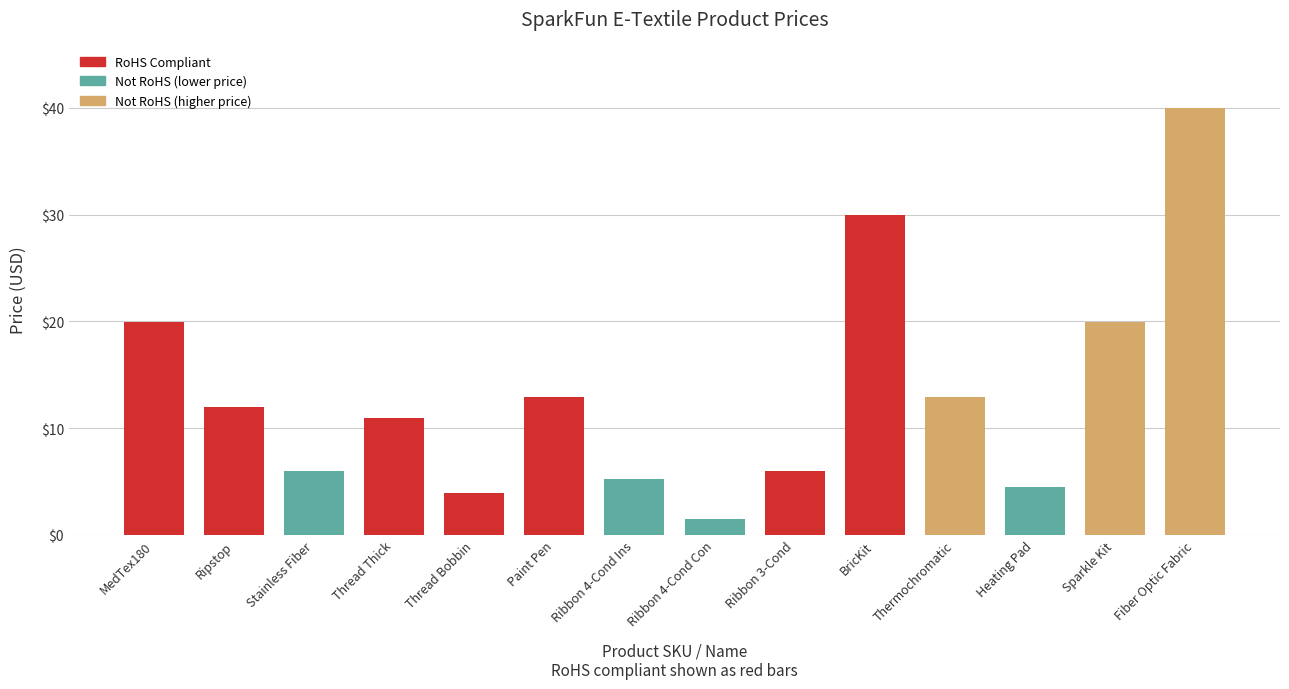

What is the change in value from Stainless Fiber to BricKit?

+24.0